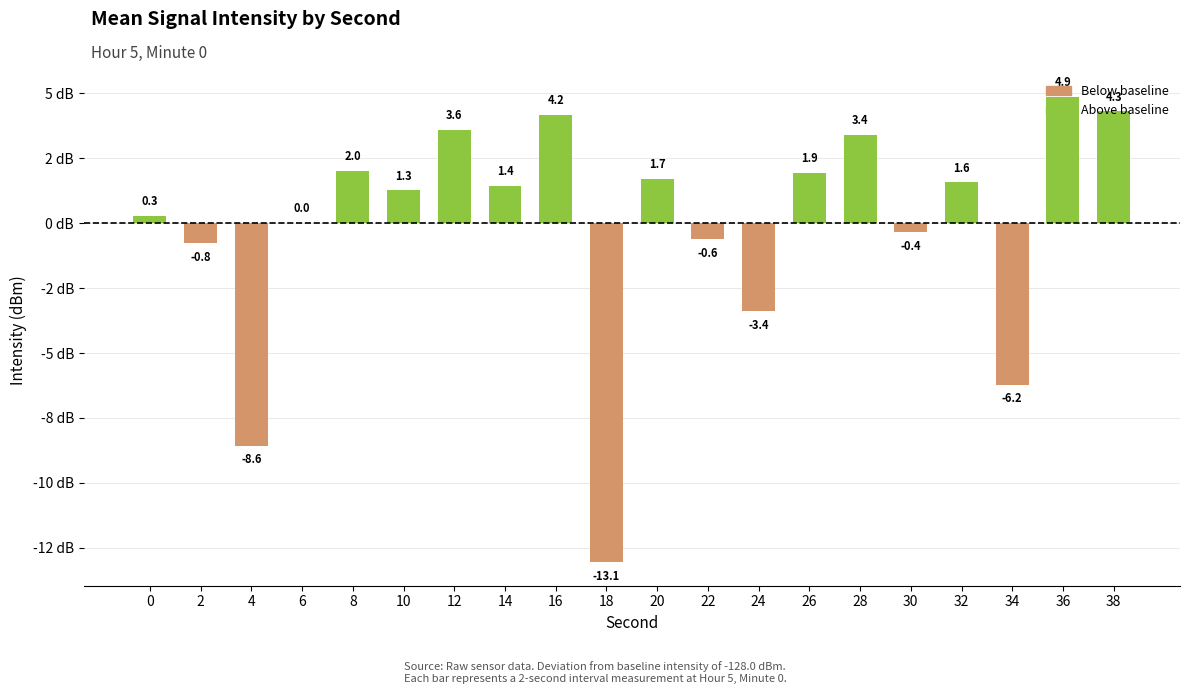

Reading left to right, transcribe all the data shown in this chart.

0.3	-0.8	-8.6	0.0	2.0	1.3	3.6	1.4	4.2	-13.1	1.7	-0.6	-3.4	1.9	3.4	-0.4	1.6	-6.2	4.9	4.3